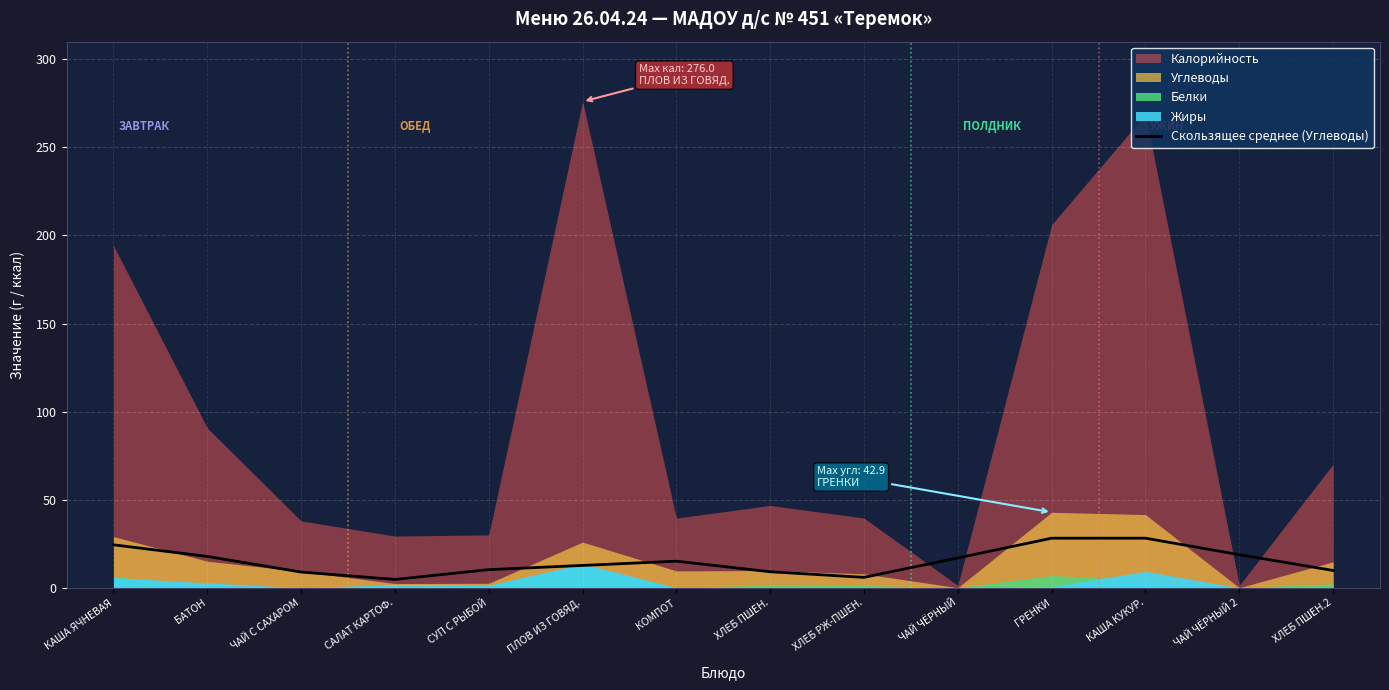

Is it true that Скользящее среднее (Углеводы) equals 28.2 at КАША КУКУР.?

True